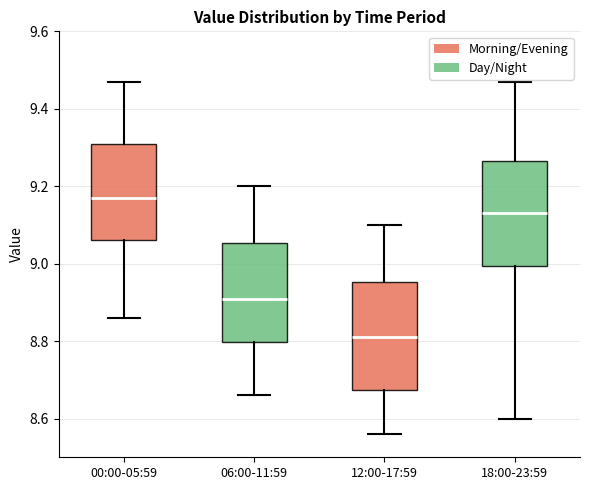

Which box has the lowest median line?

12:00-17:59